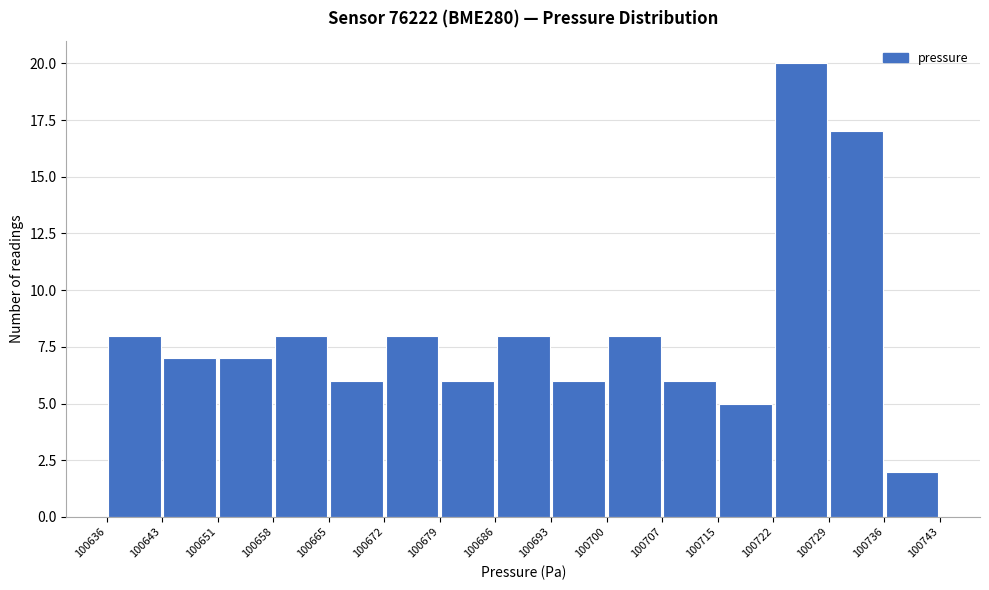

Over which range of the x-axis is the bar tallest?

100722 to 100729